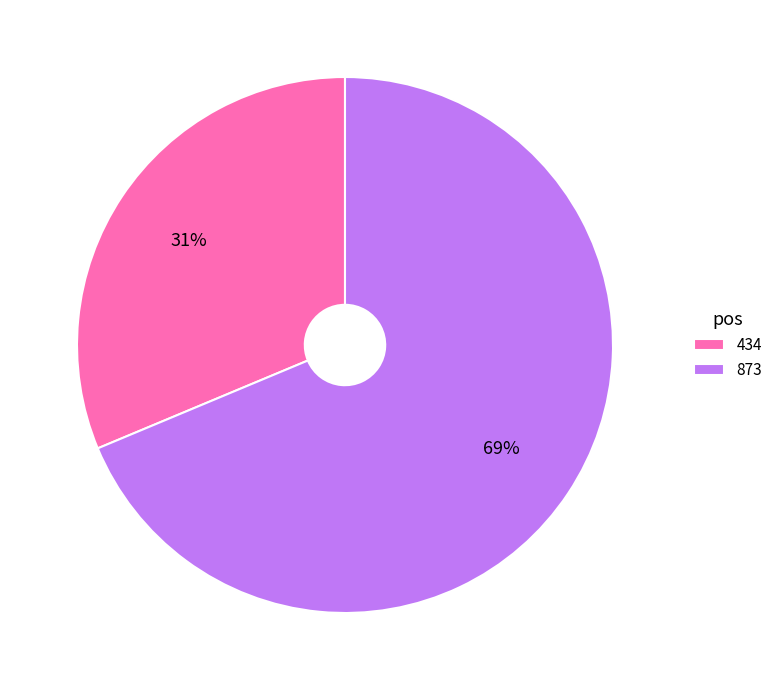

True or false: 873 accounts for 81% of the total.

False